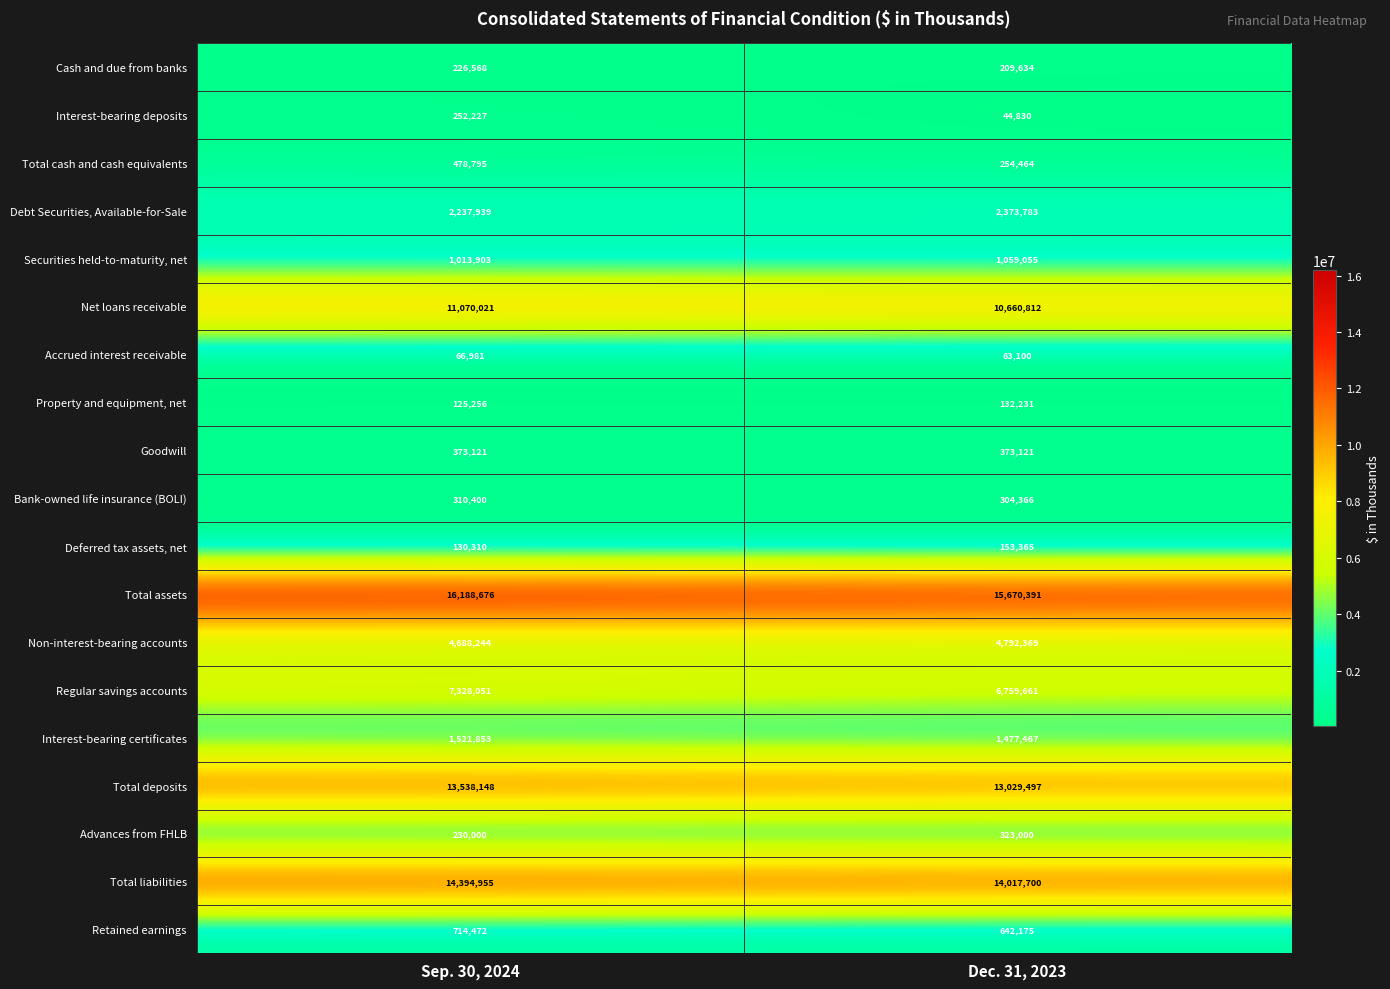

At how many categories does at least one series exceed 4739621?

2